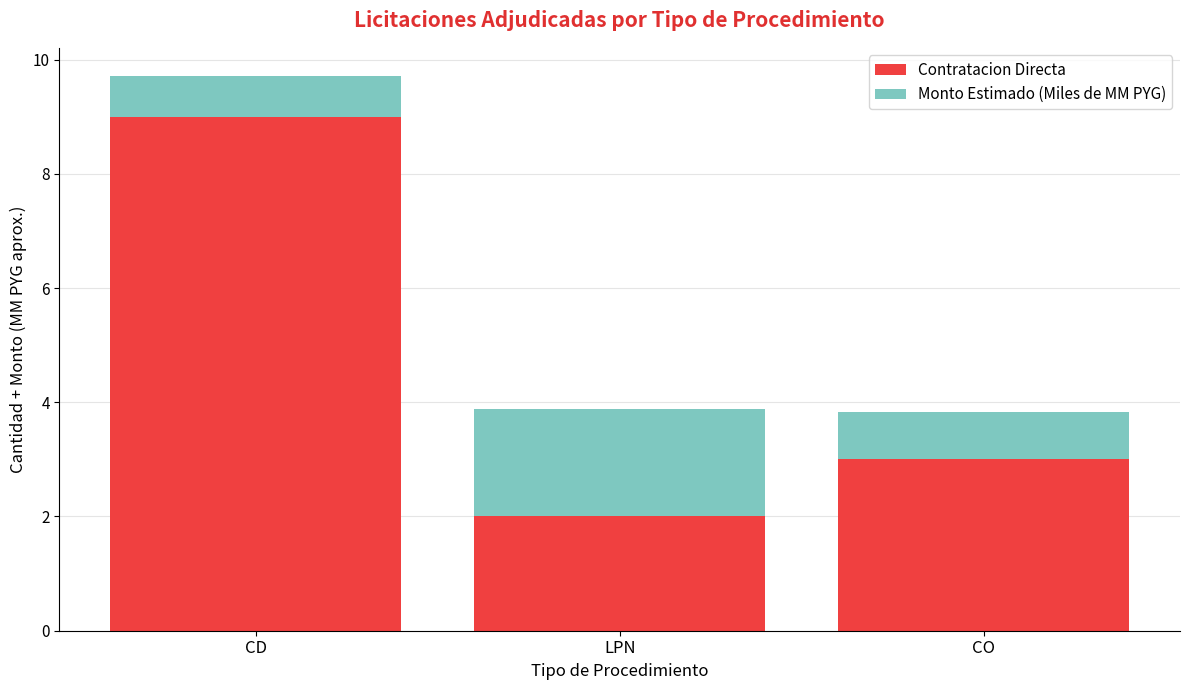

Where is Contratacion Directa nearest to the value 5?

CO